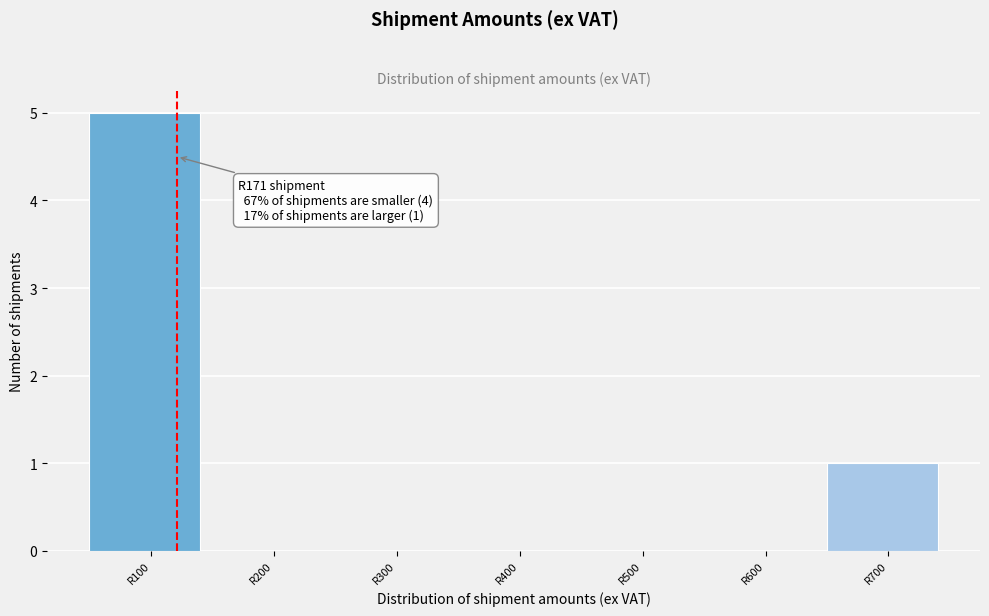

Reading left to right, transcribe all the data shown in this chart.

R100=5	R200=0	R300=0	R400=0	R500=0	R600=0	R700=1